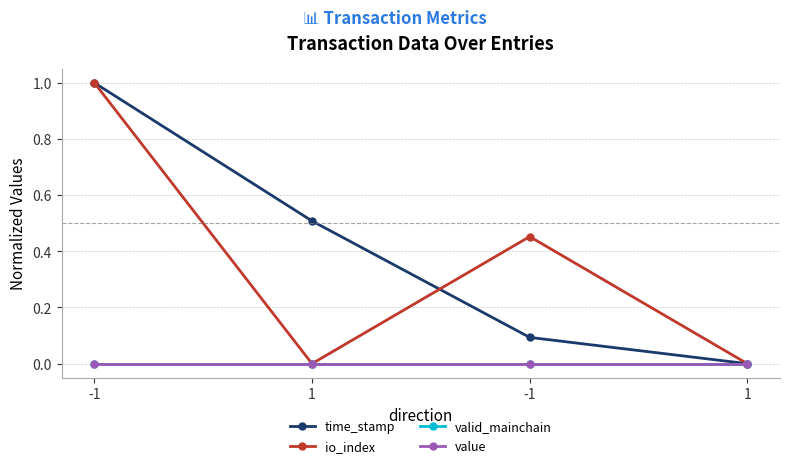

Is this an area chart (filled region under the line)?

No